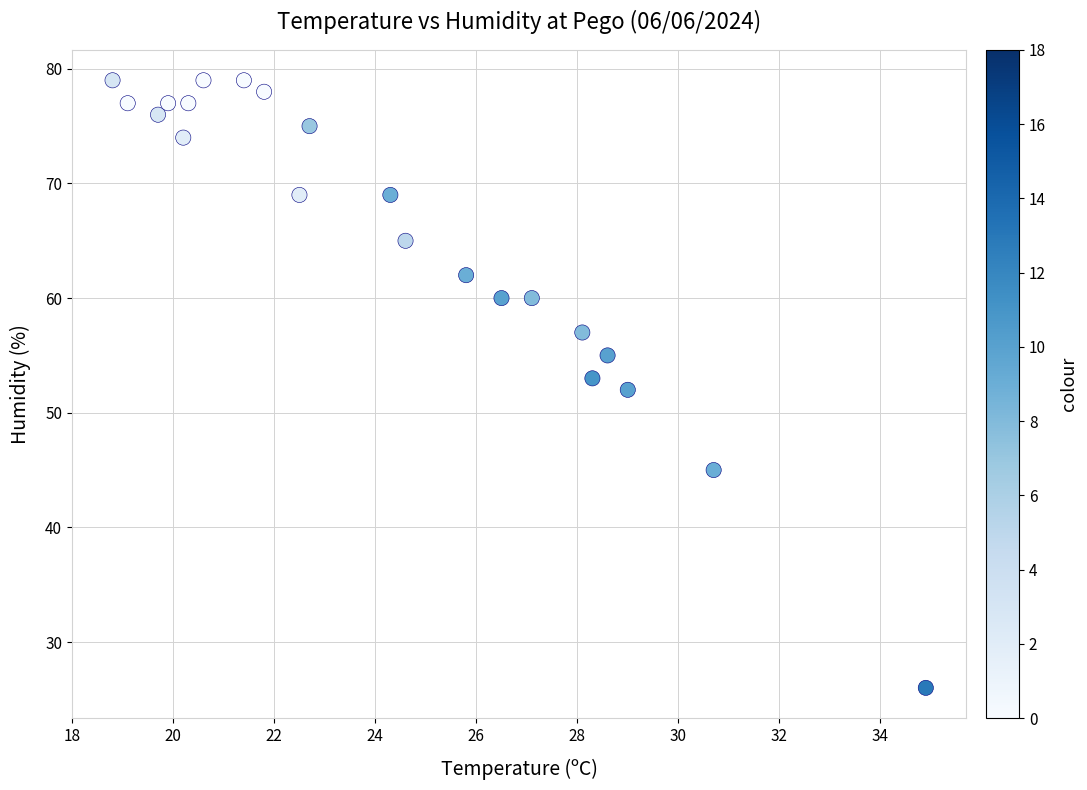

What is the range of Y values (max minus min)?

53